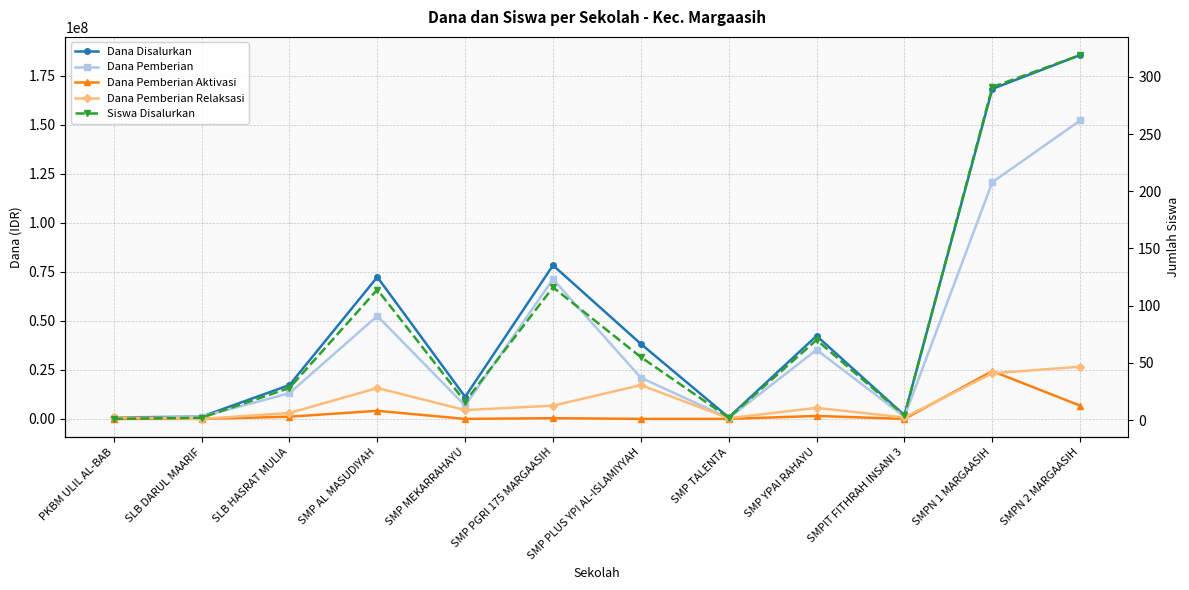

List the series in order of their peak value, lowest first.

Siswa Disalurkan, Dana Pemberian Aktivasi, Dana Pemberian Relaksasi, Dana Pemberian, Dana Disalurkan